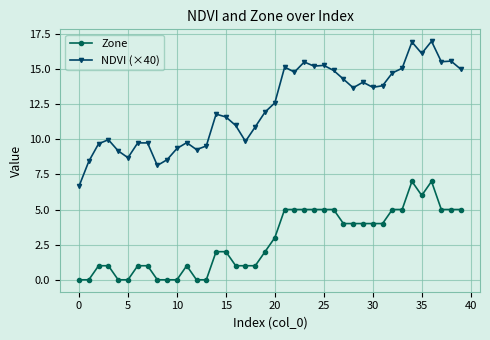

How many data points does each series have?

40